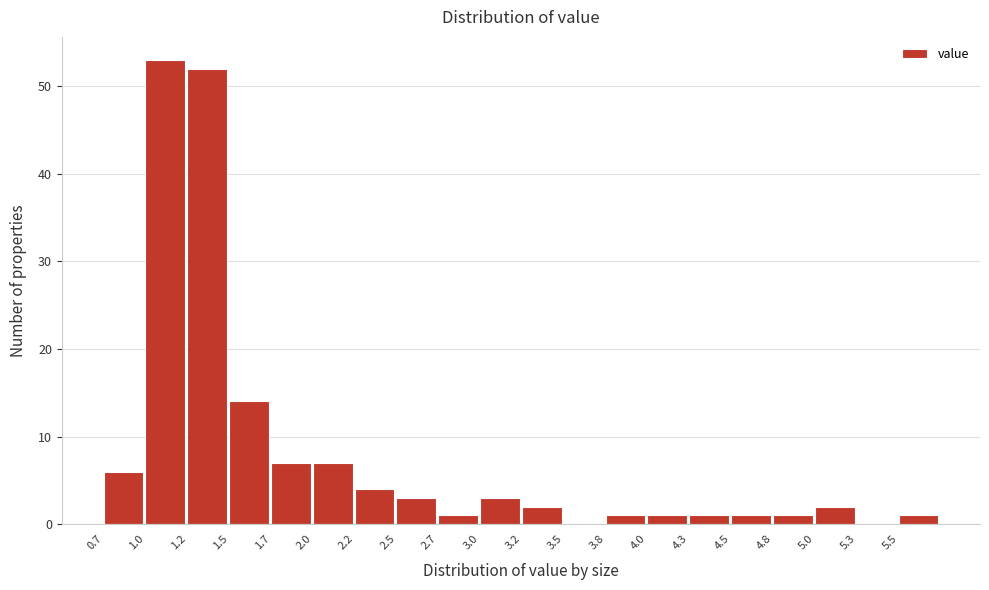

Reading left to right, transcribe this chart: for each bar, give the range it covers on the x-axis and its height. Neither the bar edges nor the heights are printed on the chart, so give them approximately, as read against the axes.

0.700 to 0.955: 6
0.955 to 1.210: 53
1.210 to 1.465: 52
1.465 to 1.720: 14
1.720 to 1.975: 7
1.975 to 2.230: 7
2.230 to 2.485: 4
2.485 to 2.740: 3
2.740 to 2.995: 1
2.995 to 3.250: 3
3.250 to 3.505: 2
3.505 to 3.760: 0
3.760 to 4.015: 1
4.015 to 4.270: 1
4.270 to 4.525: 1
4.525 to 4.780: 1
4.780 to 5.035: 1
5.035 to 5.290: 2
5.290 to 5.545: 0
5.545 to 5.800: 1